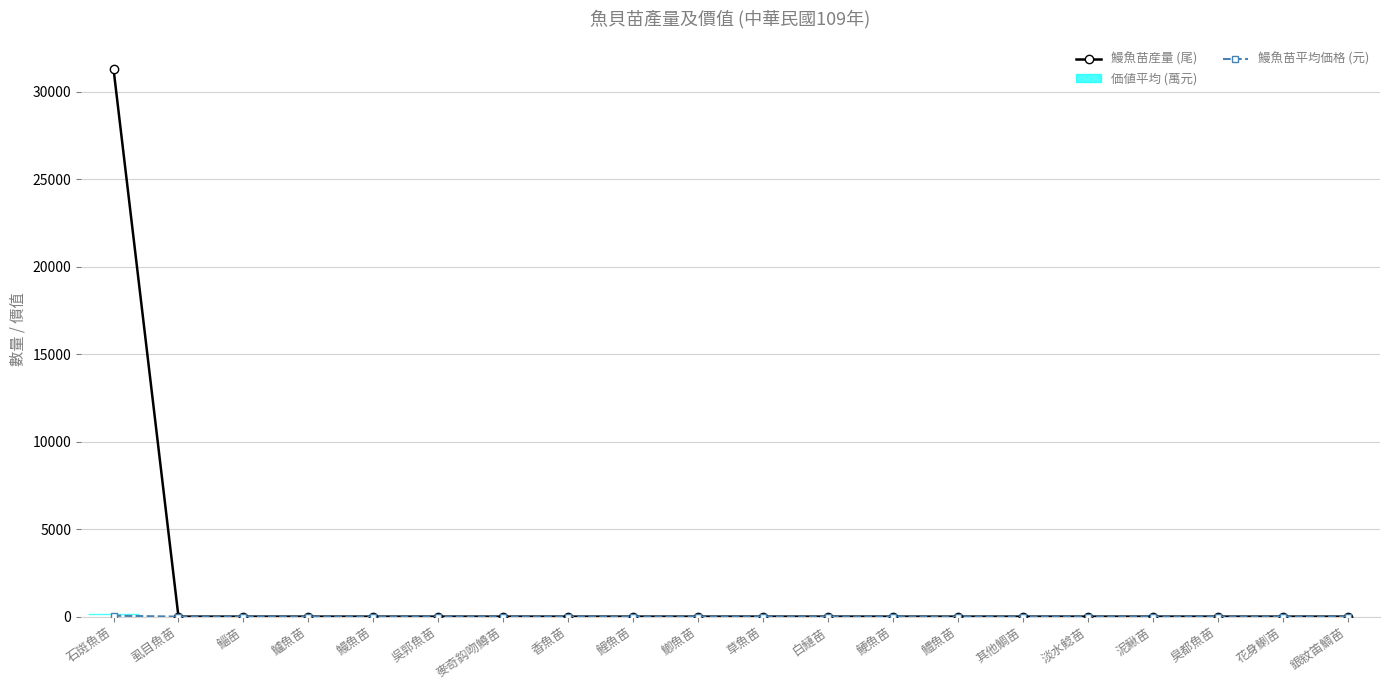

At which label does 鰻魚苗産量 (尾) reach its peak?

石斑魚苗